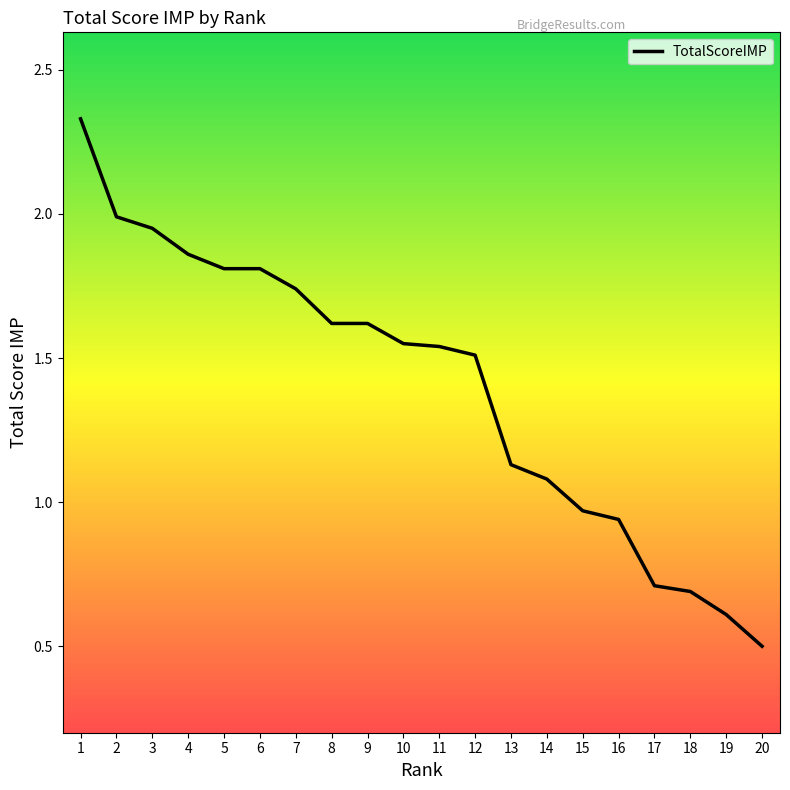

What is the sum of all values?

28.0